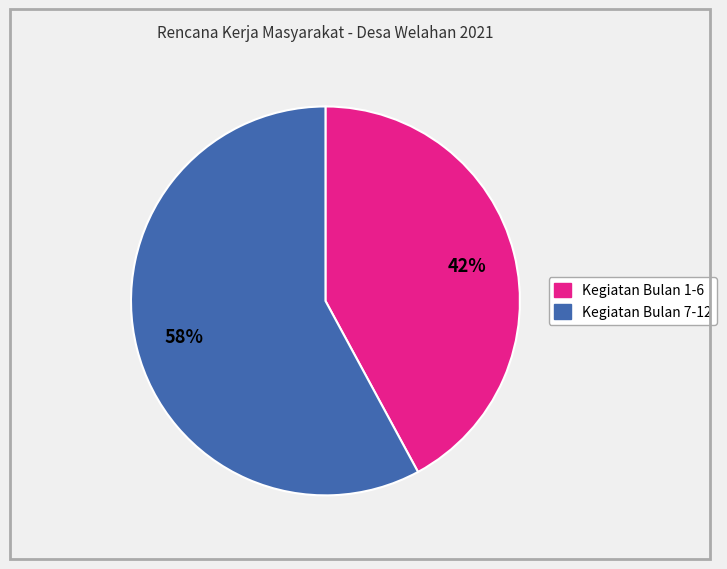

True or false: Kegiatan Bulan 7-12 accounts for 58% of the total.

True